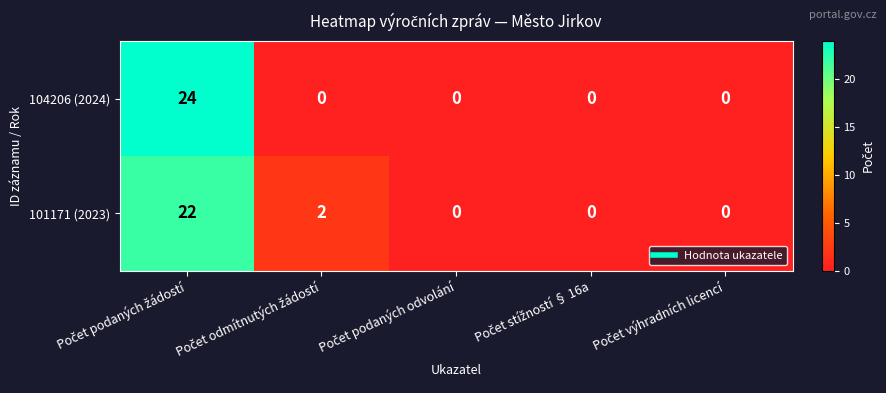

What is the highest value of the 104206 (2024) series?

24